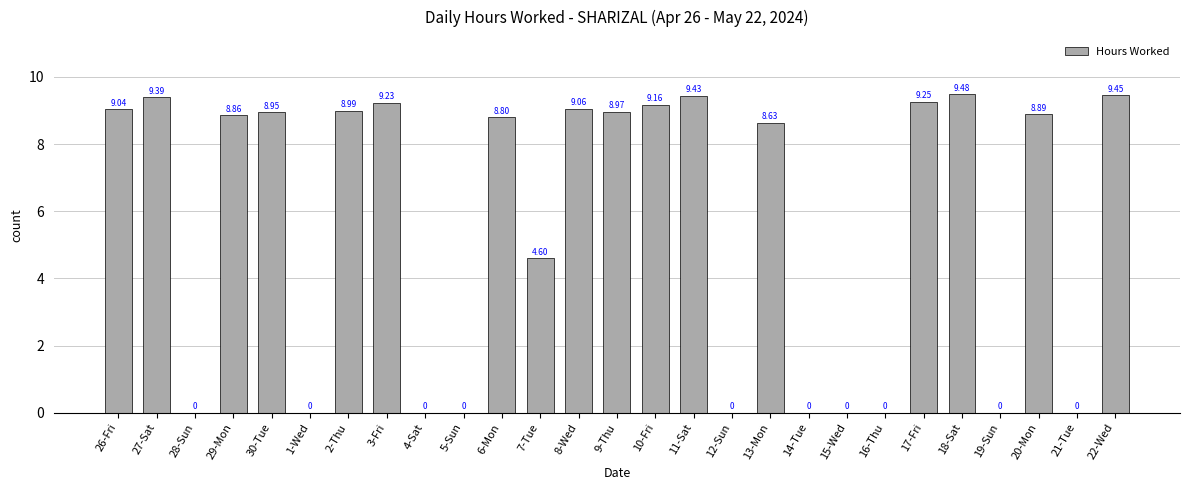

Between 28-Sun and 22-Wed, which is larger?

22-Wed